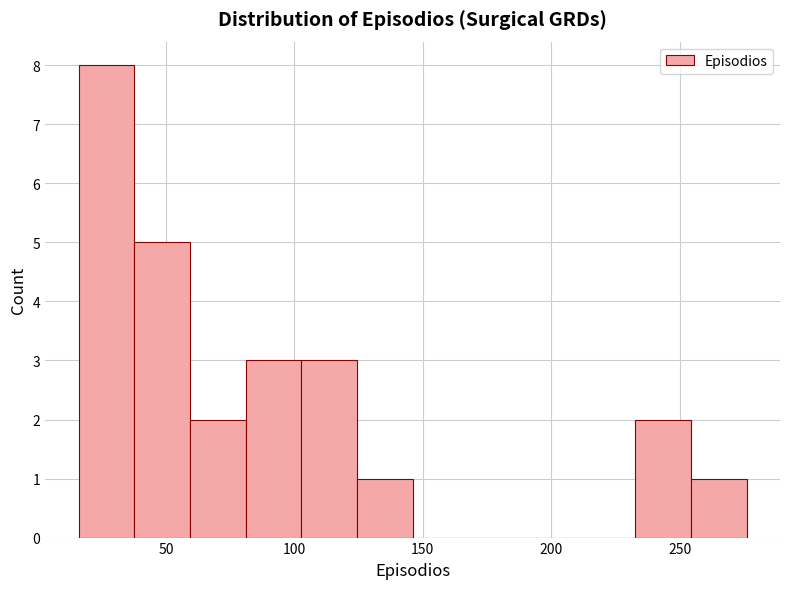

Over which range of the x-axis is the bar tallest?

15 to 40